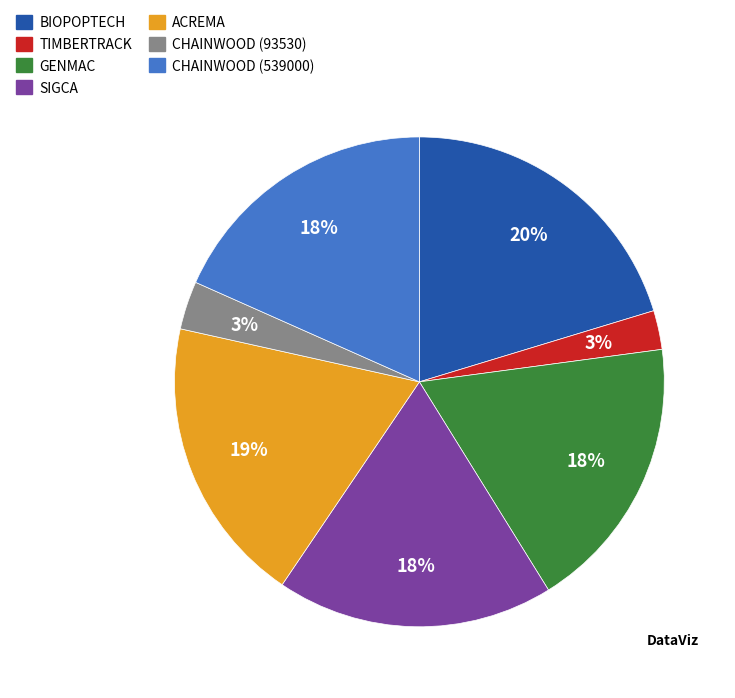

Is there a majority slice in this chart?

No